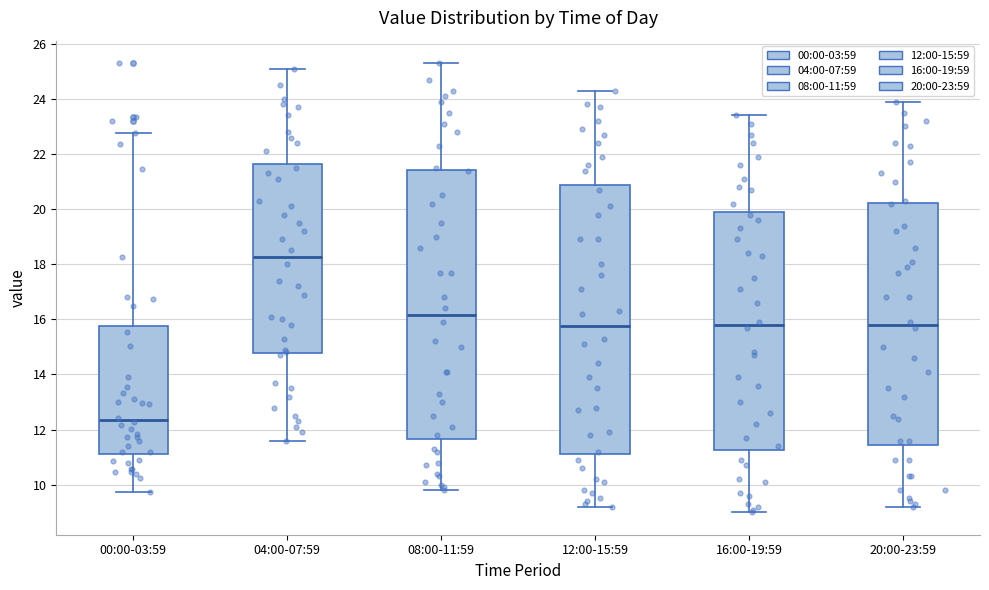

Which box's median line is the highest?

04:00-07:59